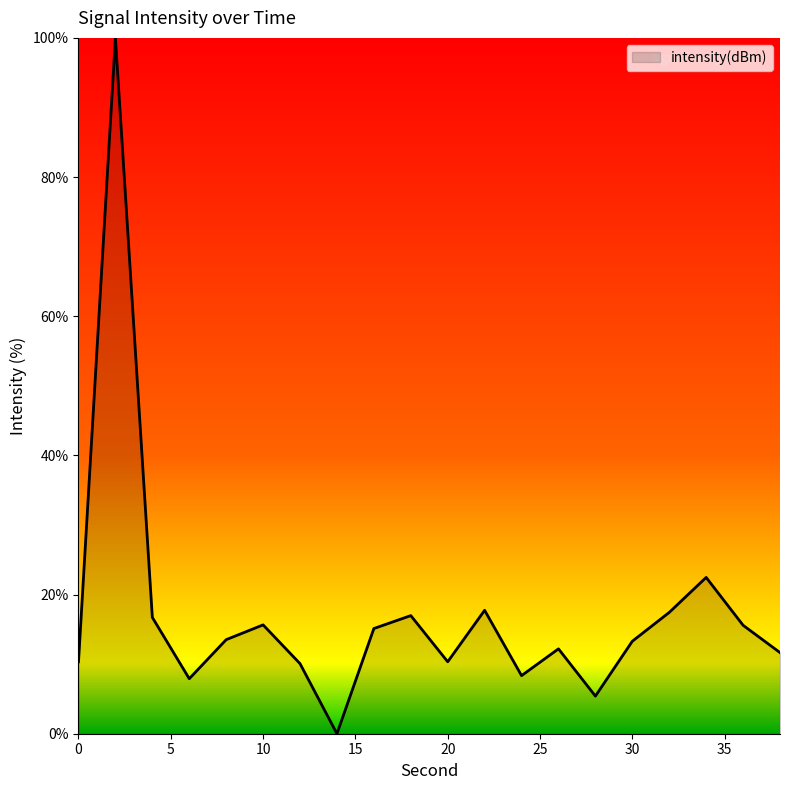

What is the difference between the maximum and minimum values?

100.0